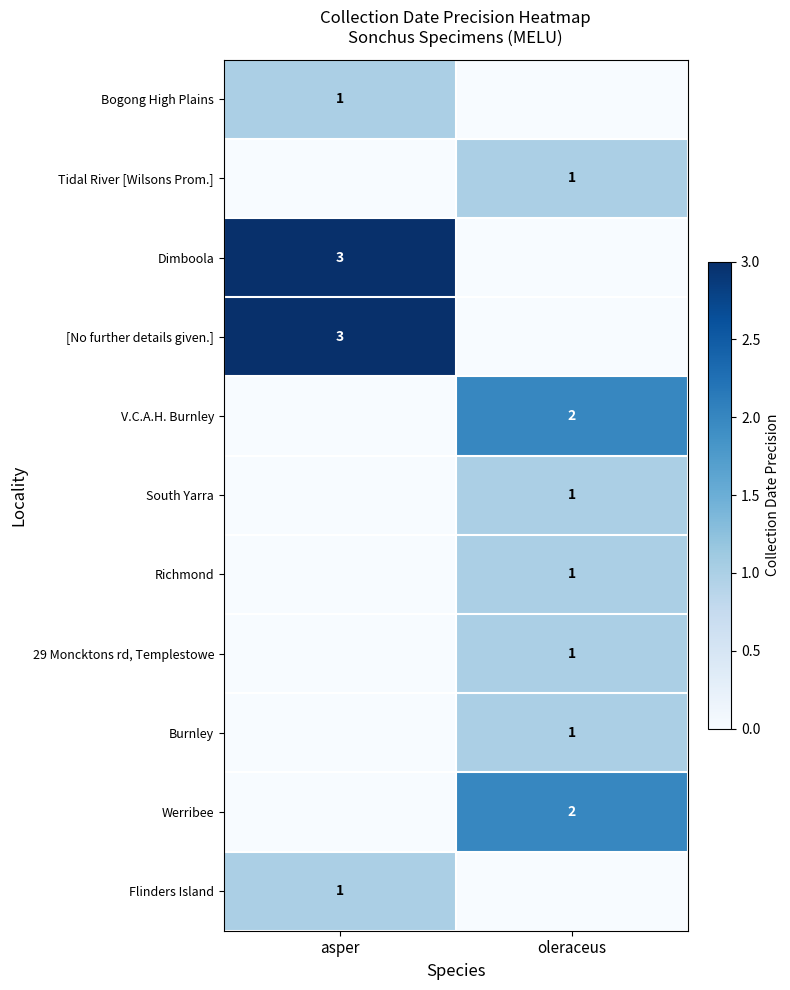

Is it true that Werribee equals 1 at oleraceus?

False